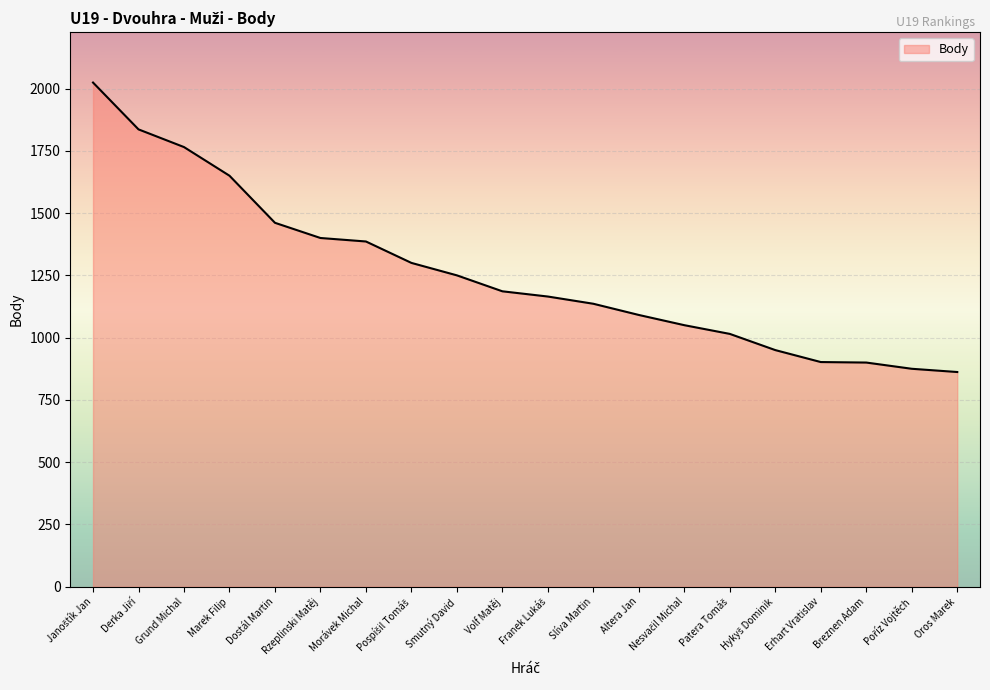

What is the change in value from Marek Filip to Breznen Adam?

-750